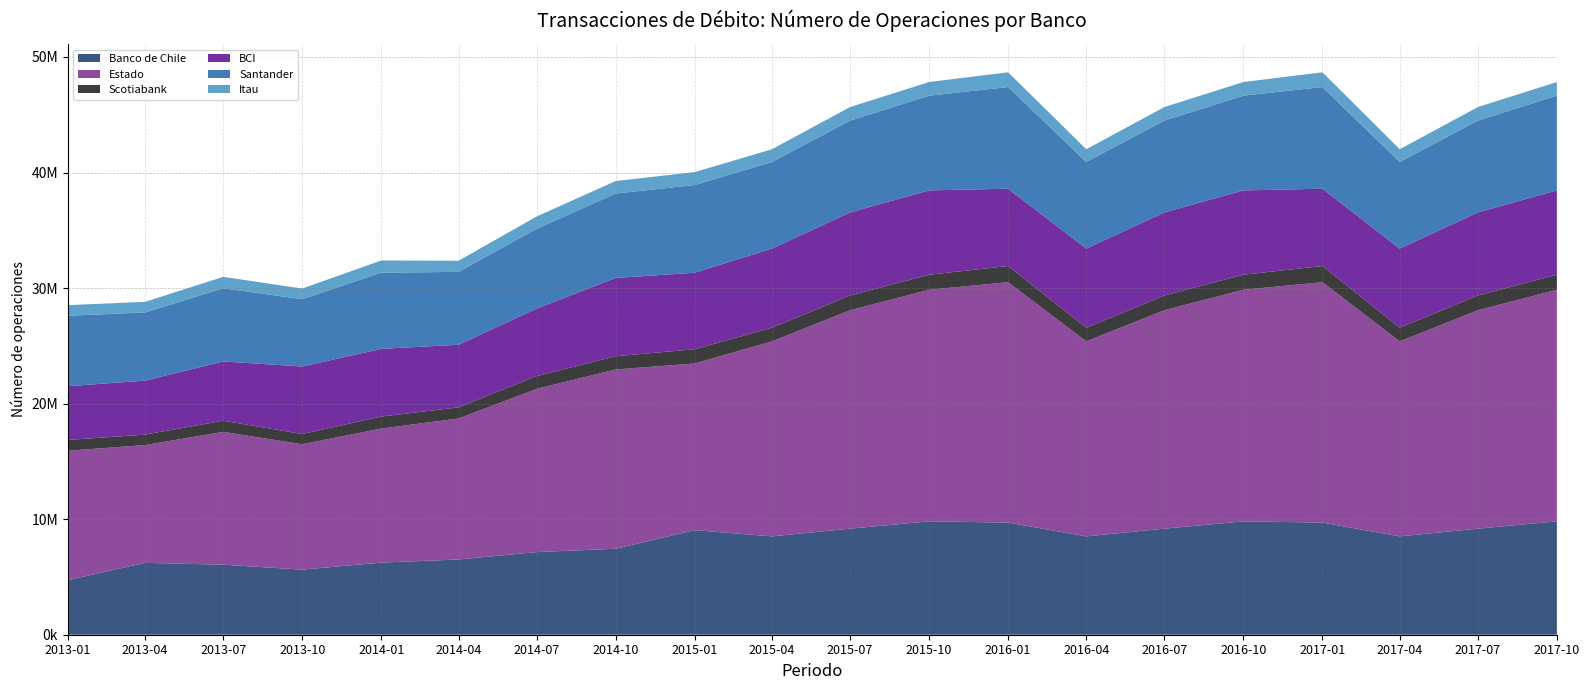

Reading left to right, extract all data points from this chart.

Banco de Chile: 4722809	6219647	6061087	5631905	6241202	6508747	7149482	7441013	9050451	8509705	9179063	9812754	9703736	8509705	9179063	9812754	9703736	8509705	9179063	9812754
Estado: 11199443	10192963	11492955	10853655	11601322	12204432	14124879	15515448	14421215	16877018	18902382	20041118	20802984	16877018	18902382	20041118	20802984	16877018	18902382	20041118
Scotiabank: 935786	904535	966537	885978	1037424	959956	1105086	1141625	1234281	1177127	1276702	1299646	1400844	1177127	1276702	1299646	1400844	1177127	1276702	1299646
BCI: 4646773	4674164	5129281	5838616	5859362	5419380	5845987	6775568	6623084	6849525	7188663	7298351	6688373	6849525	7188663	7298351	6688373	6849525	7188663	7298351
Santander: 6100146	5897710	6332647	5828953	6593135	6307973	6904537	7307148	7585665	7497717	7947913	8198819	8801462	7497717	7947913	8198819	8801462	7497717	7947913	8198819
Itau: 917211	918759	988195	918279	1054076	963033	1065462	1080708	1120180	1101782	1170991	1180106	1275414	1101782	1170991	1180106	1275414	1101782	1170991	1180106